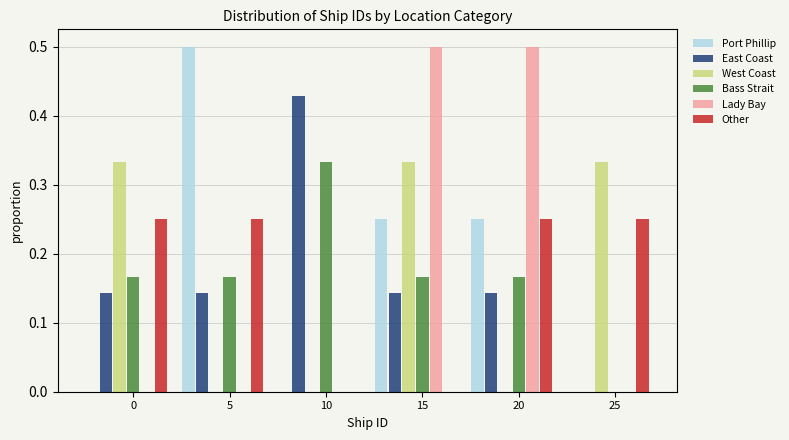

At which label does Port Phillip reach its peak?

5